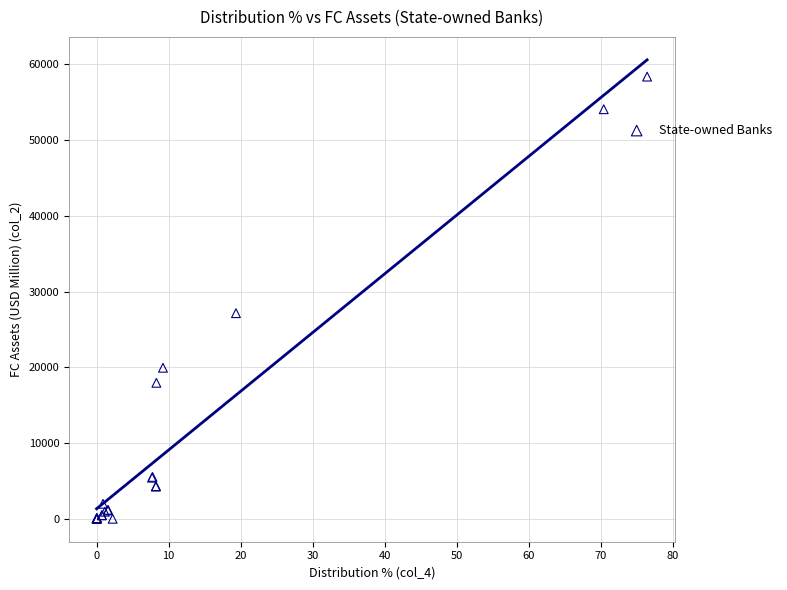

What Y value in the scatter plot is closest to 29195?

27153.0